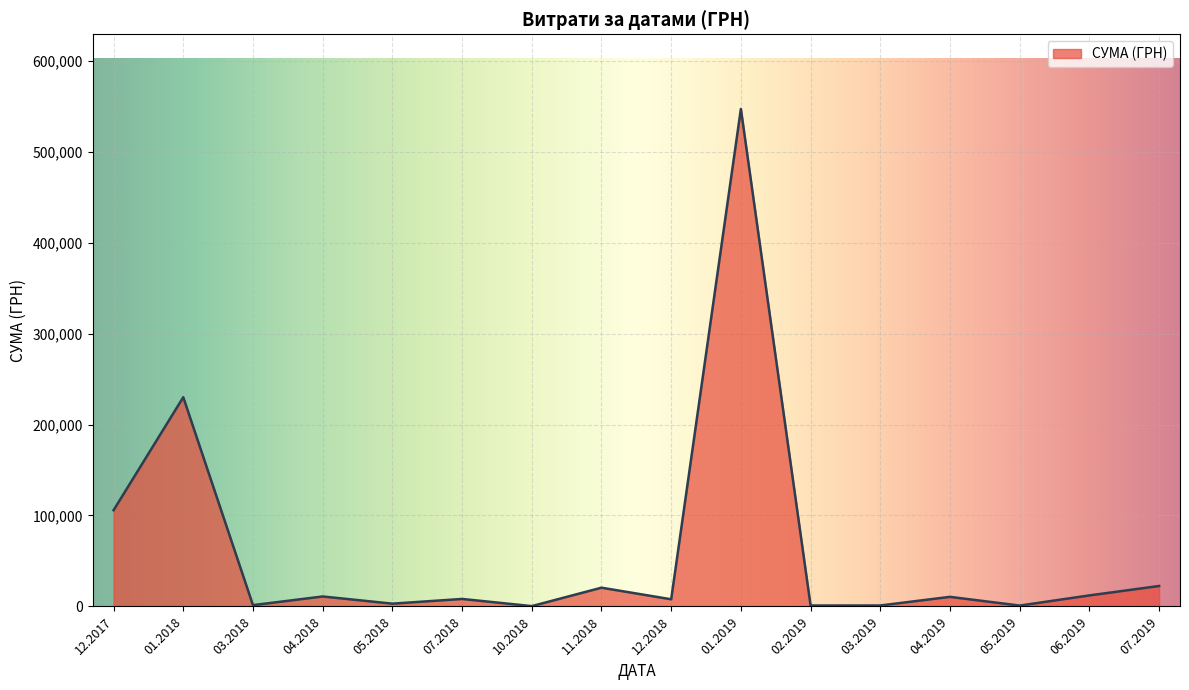

What is the difference between the maximum and minimum values?

546569.7